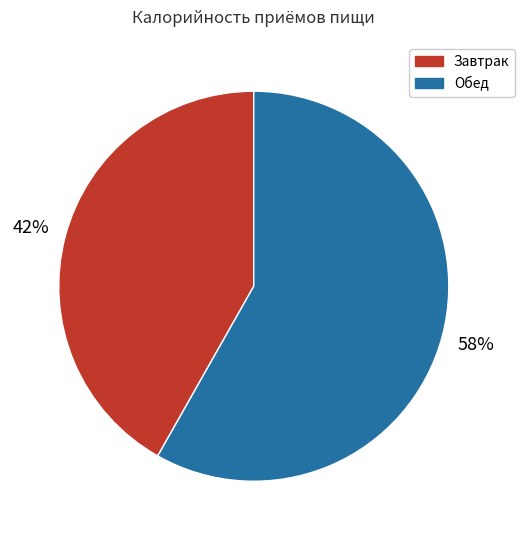

What is the ratio of the value at Обед to the value at Завтрак?

1.4